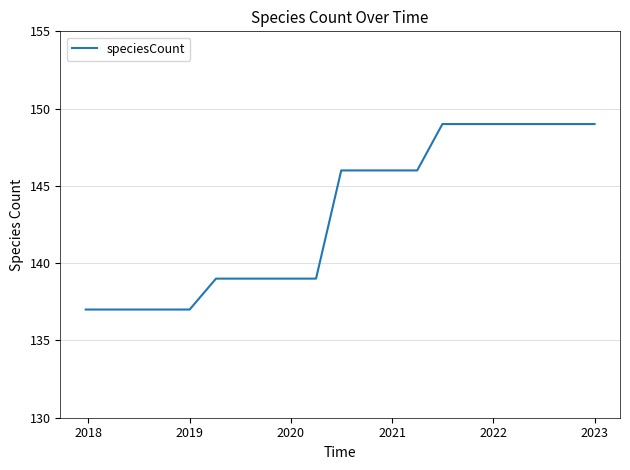

What is the smallest value displayed?

137